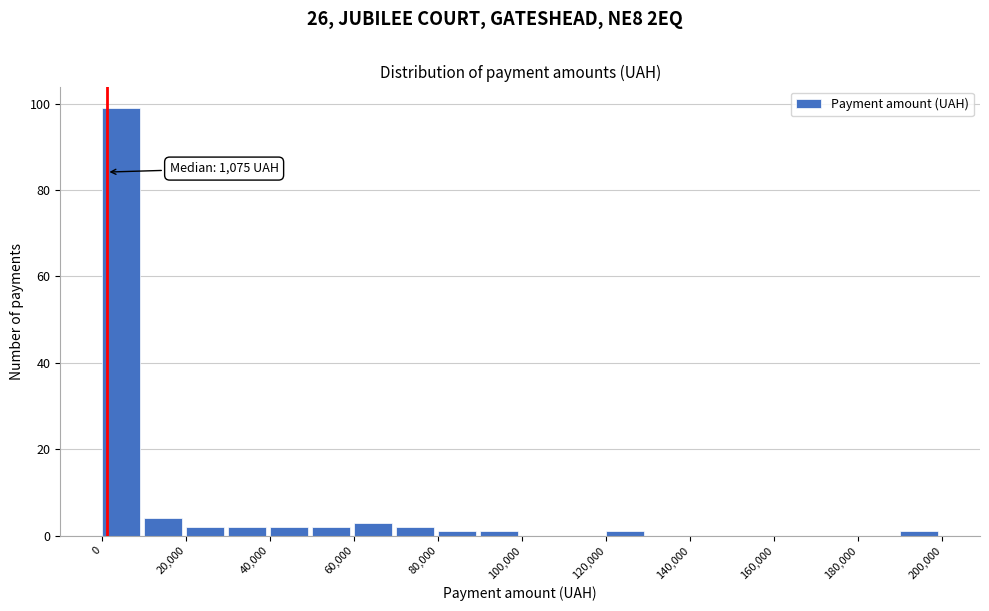

Which range on the x-axis has the tallest bar?

0 to 10000